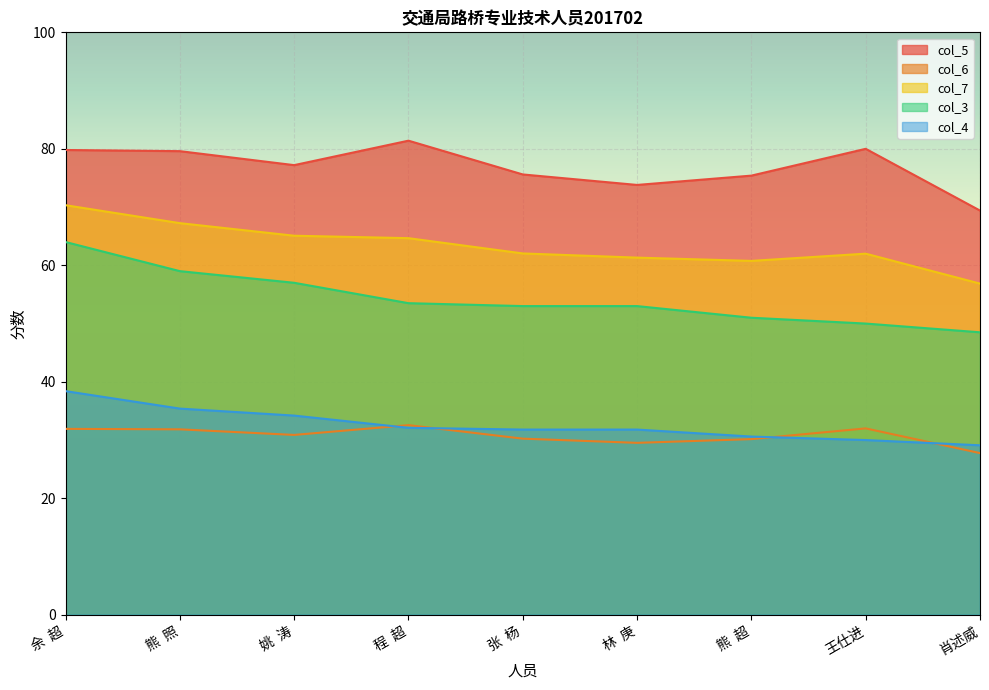

What is the total value across all series at 林  庚?

249.4